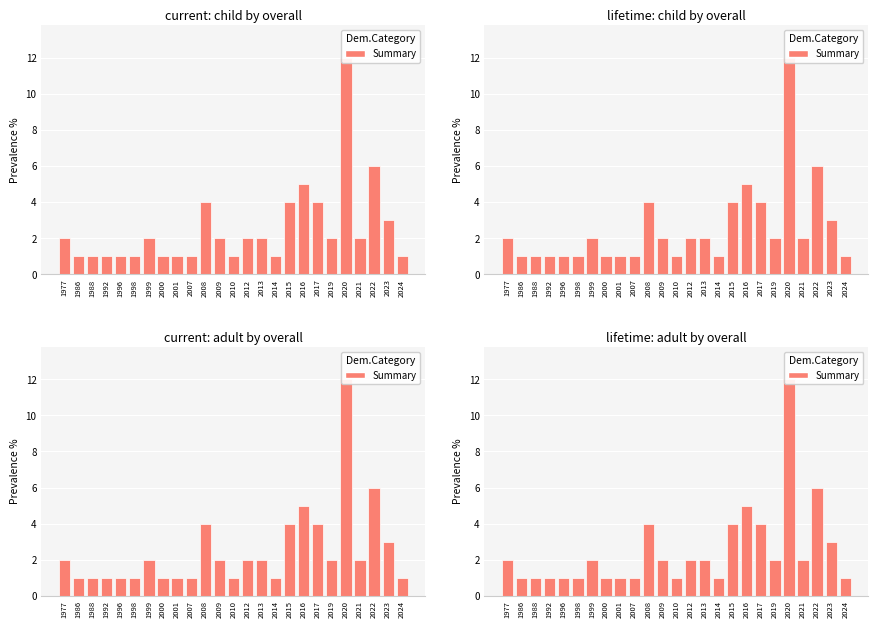

Reading right to left, list all the values displayed in this chart.

2024=1	2023=3	2022=6	2021=2	2020=12	2019=2	2017=4	2016=5	2015=4	2014=1	2013=2	2012=2	2010=1	2009=2	2008=4	2007=1	2001=1	2000=1	1999=2	1998=1	1996=1	1992=1	1988=1	1986=1	1977=2